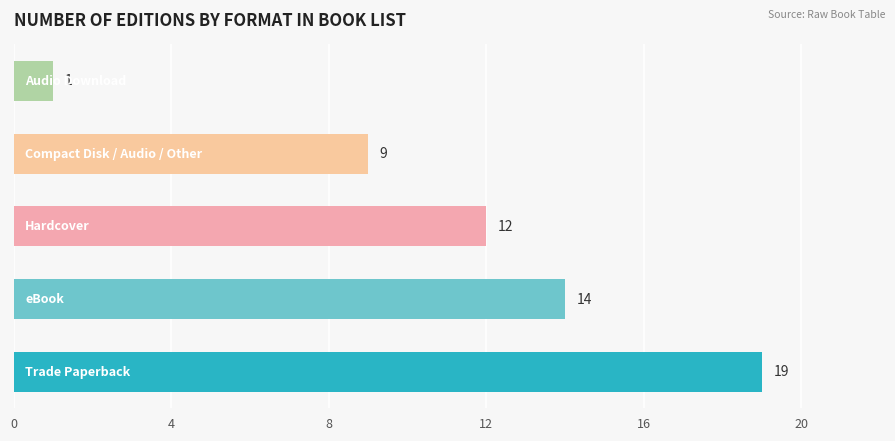

How many values are between 9 and 14?

3